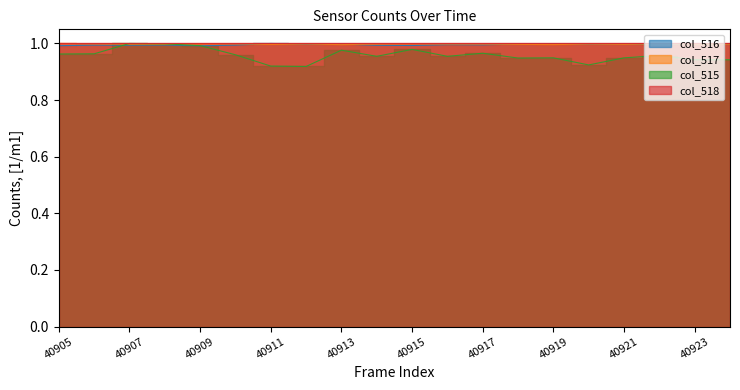

Which series has the widest spread of values?

col_515